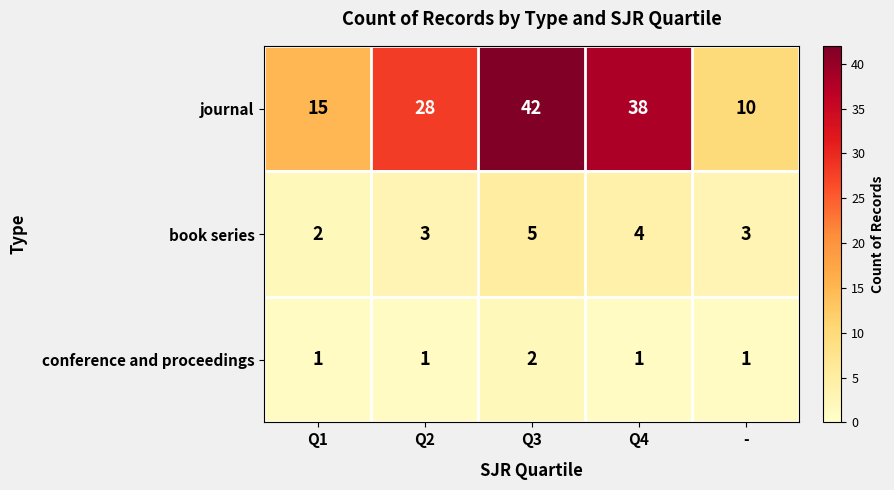

Count the number of data series in this chart.

3